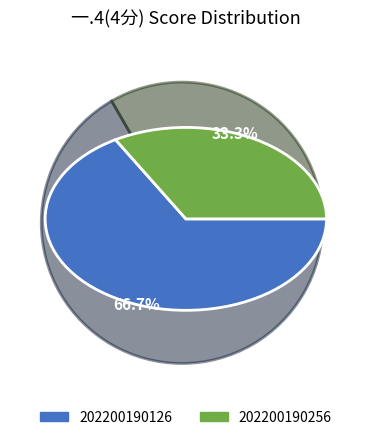

Is the sum of 202200190126 and 202200190256 greater than half?

Yes